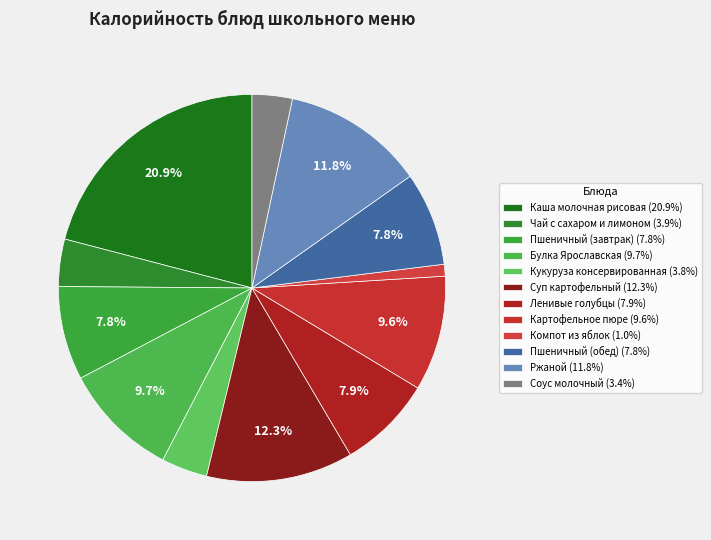

Rank the categories by value from highest to lowest.

Каша молочная рисовая, Суп картофельный, Ржаной, Булка Ярославская, Картофельное пюре, Ленивые голубцы, Пшеничный (завтрак), Пшеничный (обед), Чай с сахаром и лимоном, Кукуруза консервированная, Соус молочный, Компот из яблок